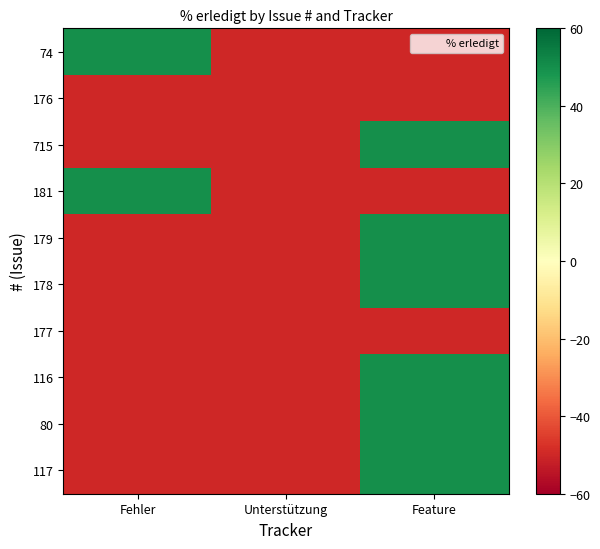

Which has a higher value, Unterstützung or Fehler?

Fehler